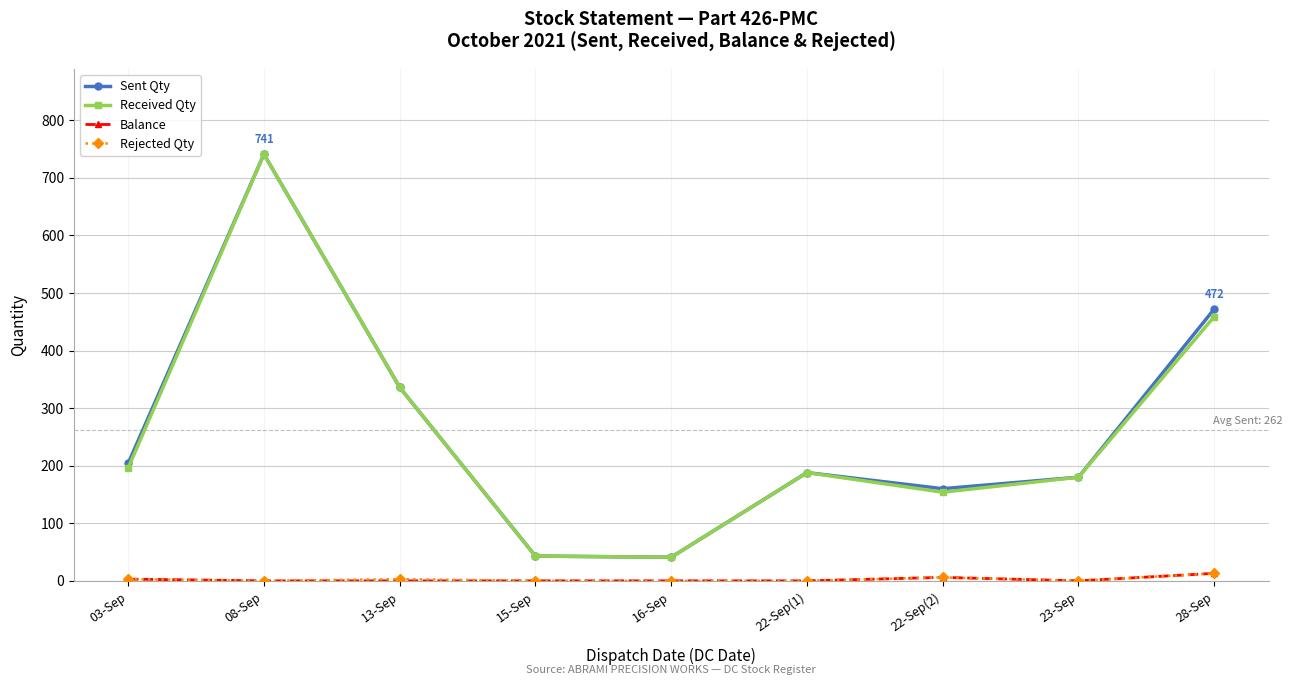

What are all the series names shown in the legend?

Sent Qty, Received Qty, Balance, Rejected Qty